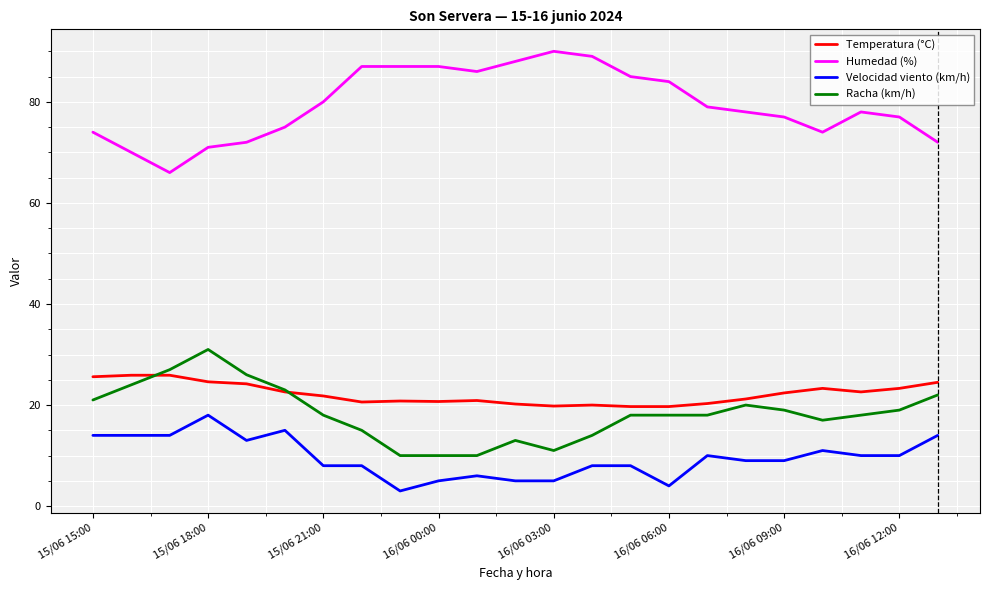

Rank the series by their maximum value, from lowest to highest.

Velocidad viento (km/h), Temperatura (°C), Racha (km/h), Humedad (%)